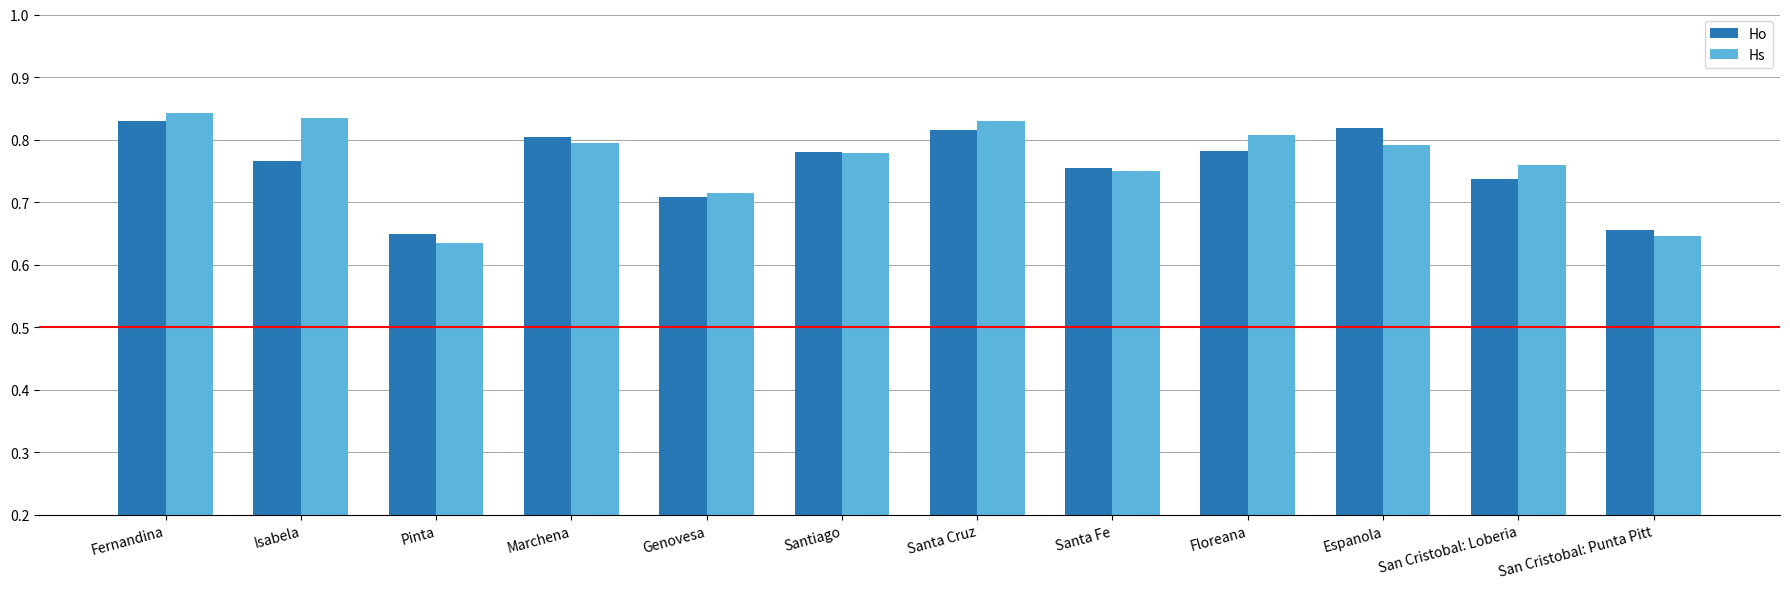

What is the label of the 3rd bar from the left?

Pinta